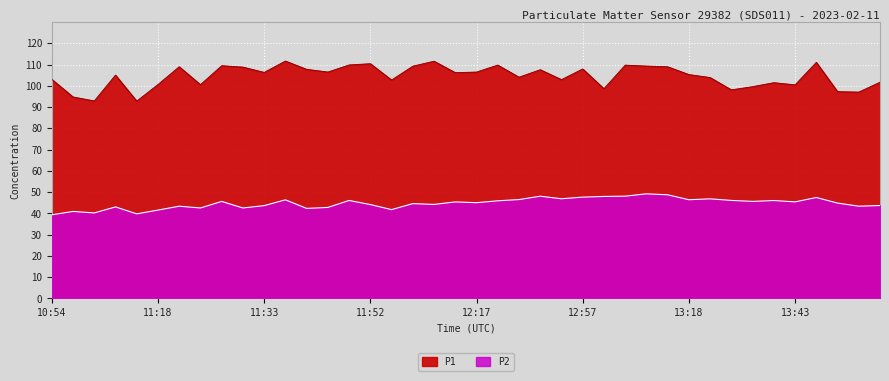

What is the value of the P2 point at the 2nd from the left?

40.9